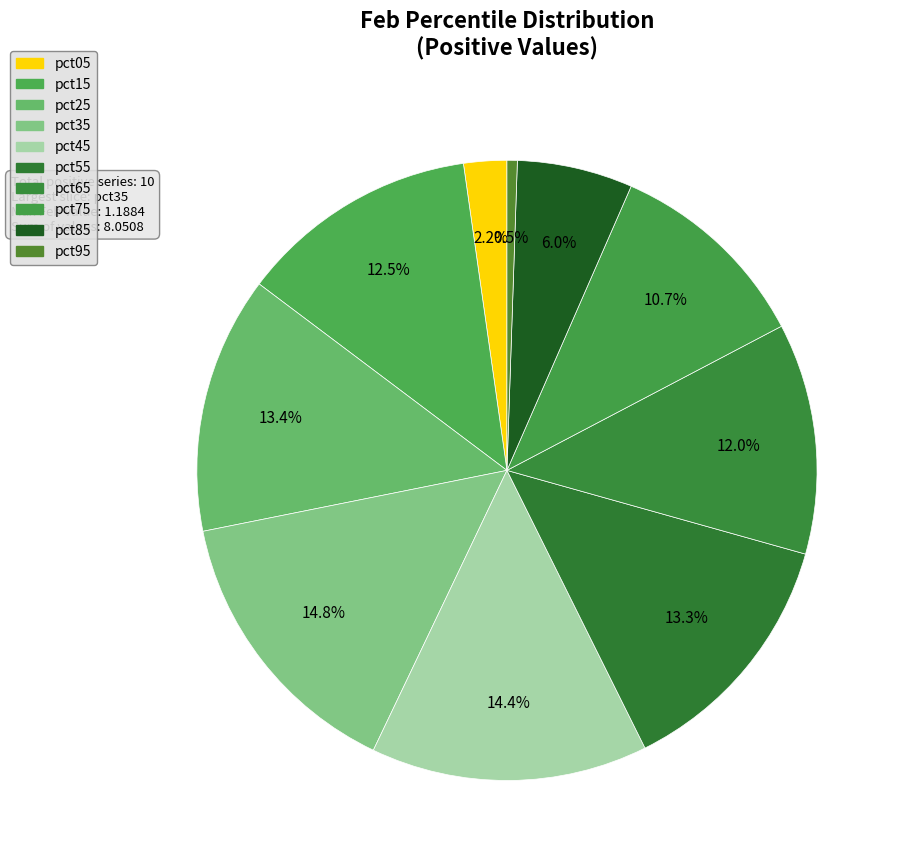

Which slice is the smallest?

pct95